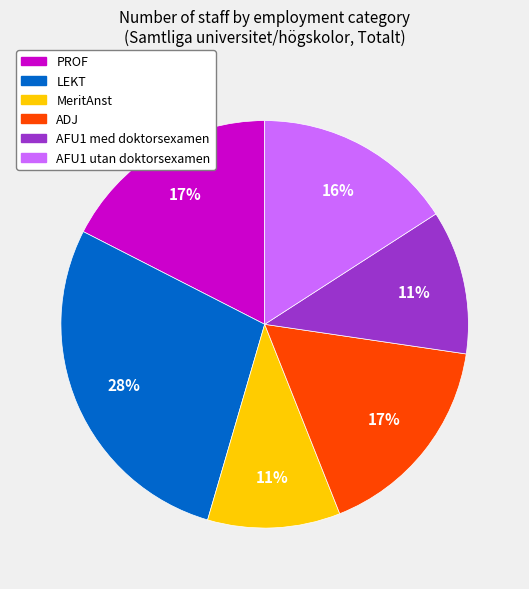

True or false: MeritAnst accounts for 21% of the total.

False